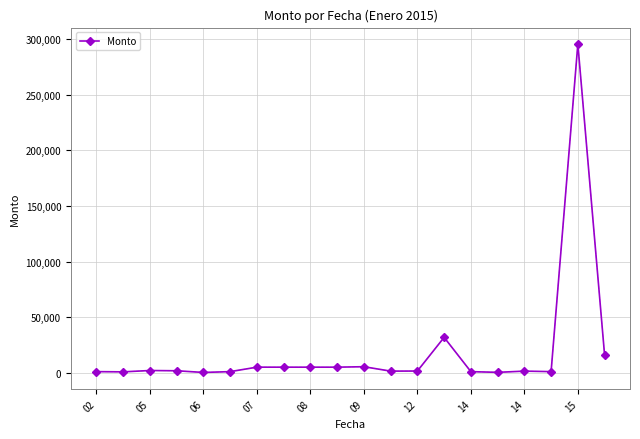

What is the average value?

19189.7